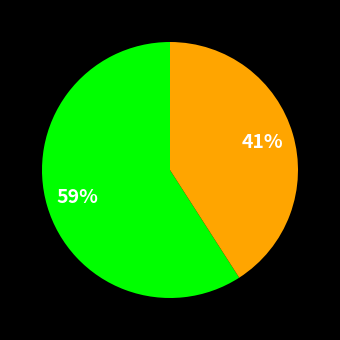

Does any single category account for the majority?

Yes